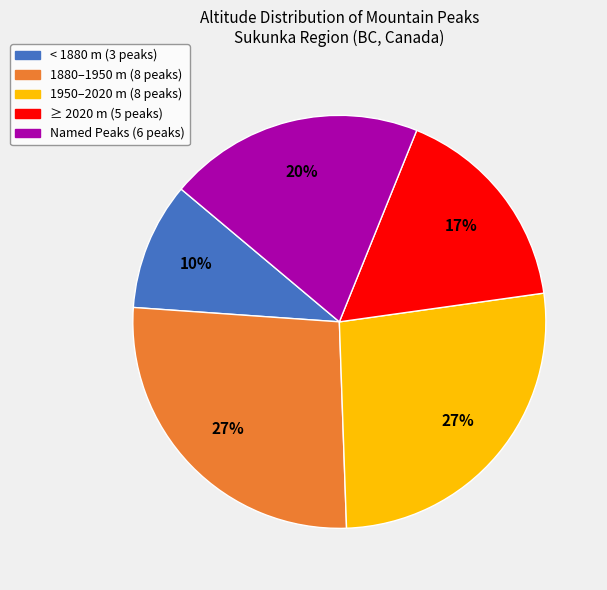

Does any single category account for the majority?

No